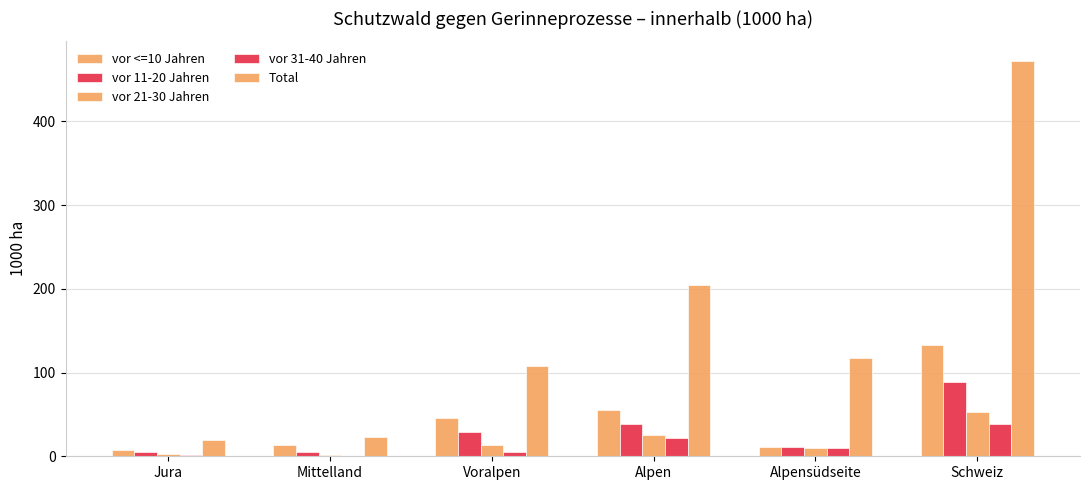

What is the difference between the vor 31-40 Jahren values at Mittelland and Alpen?

20.7